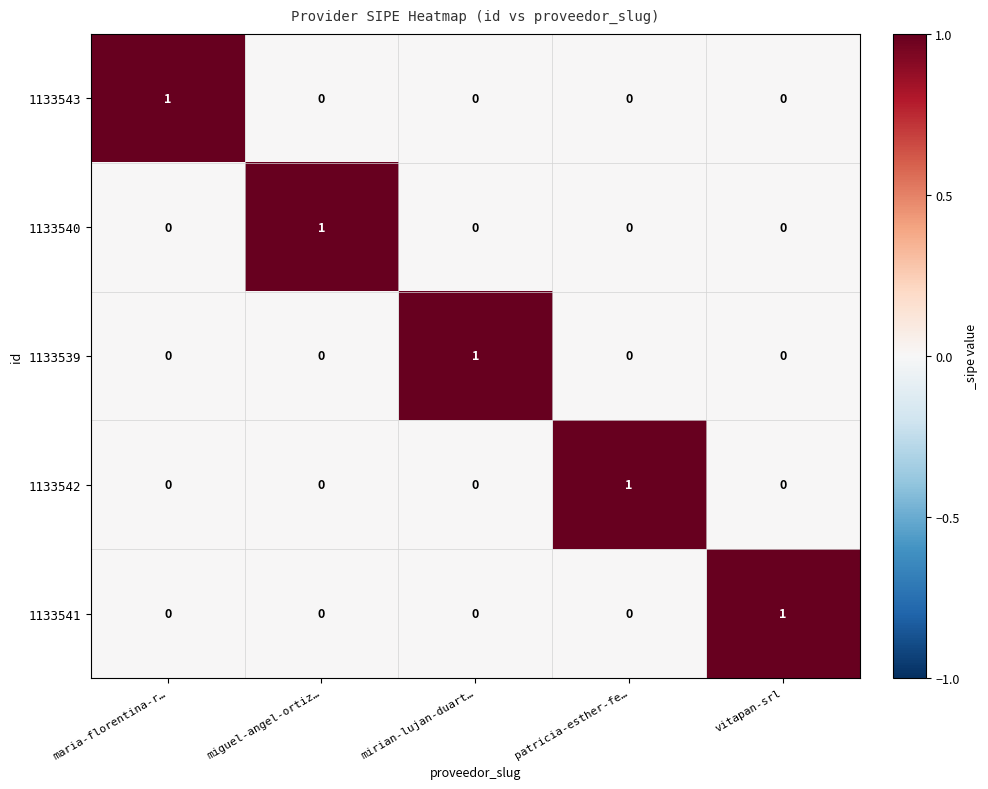

Count the 1133540 values in the range 0 to 1.

5